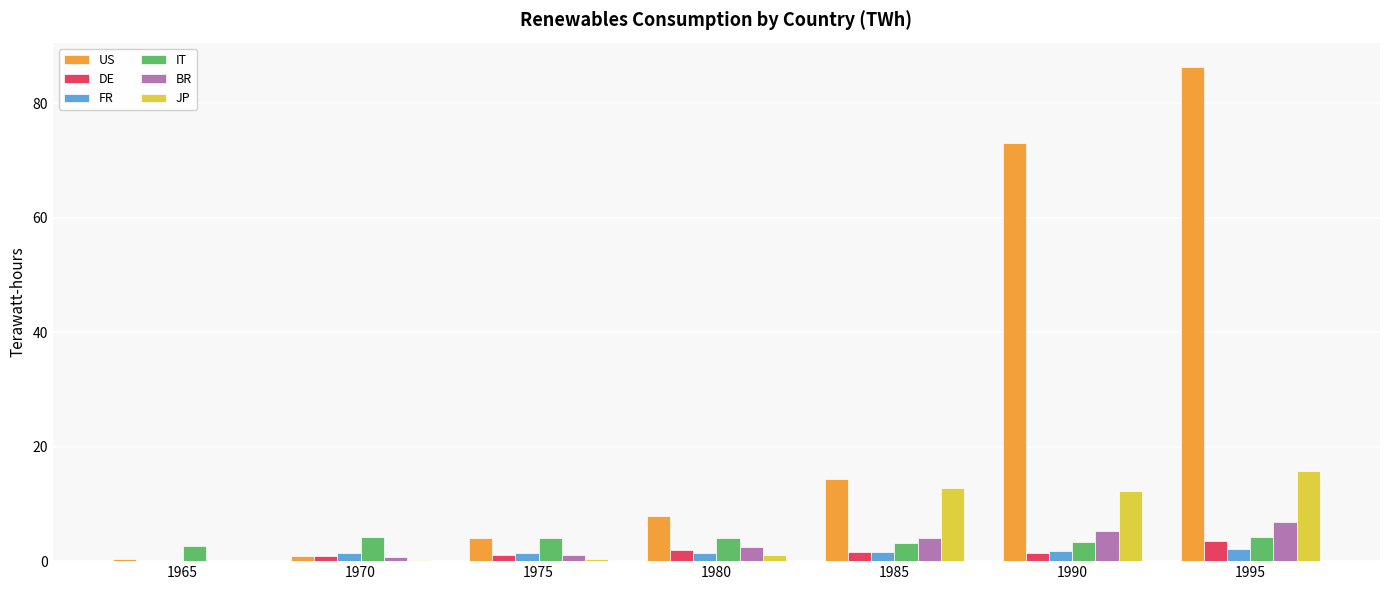

What is the average value of the BR series?

2.9